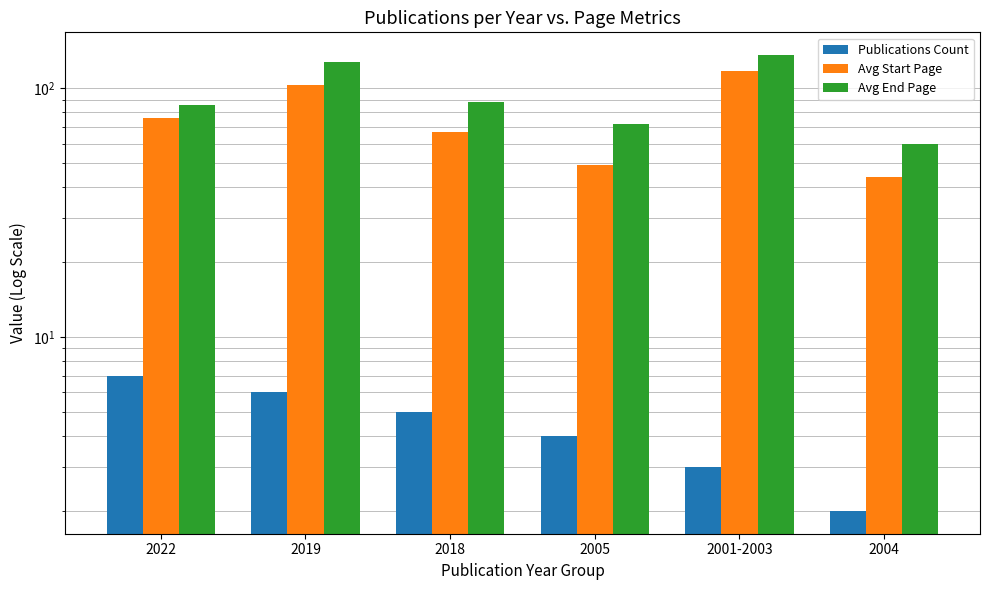

List the series in order of their peak value, highest first.

Avg End Page, Avg Start Page, Publications Count